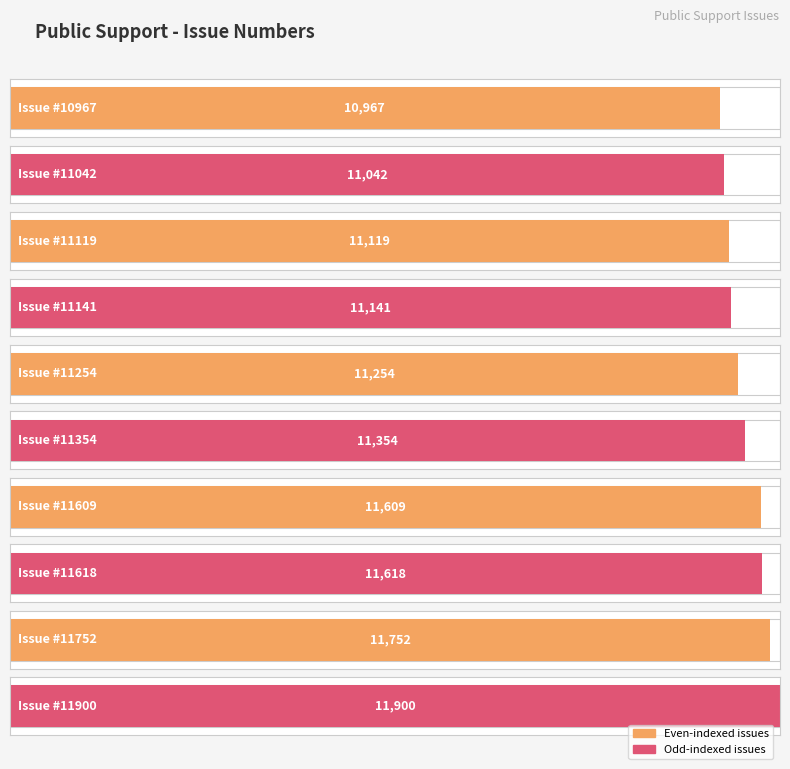

How many bars are there in total?

10